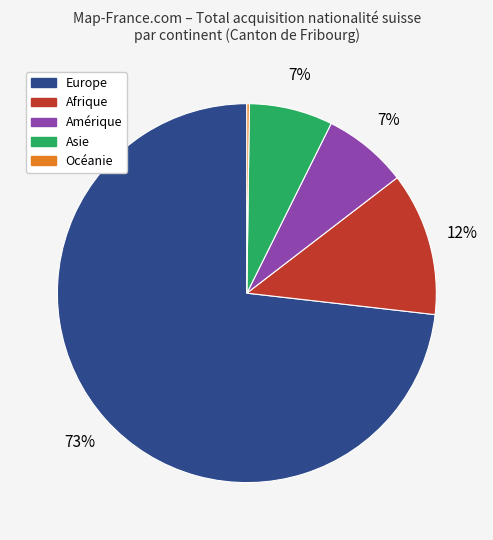

Which category accounts for the majority?

Europe